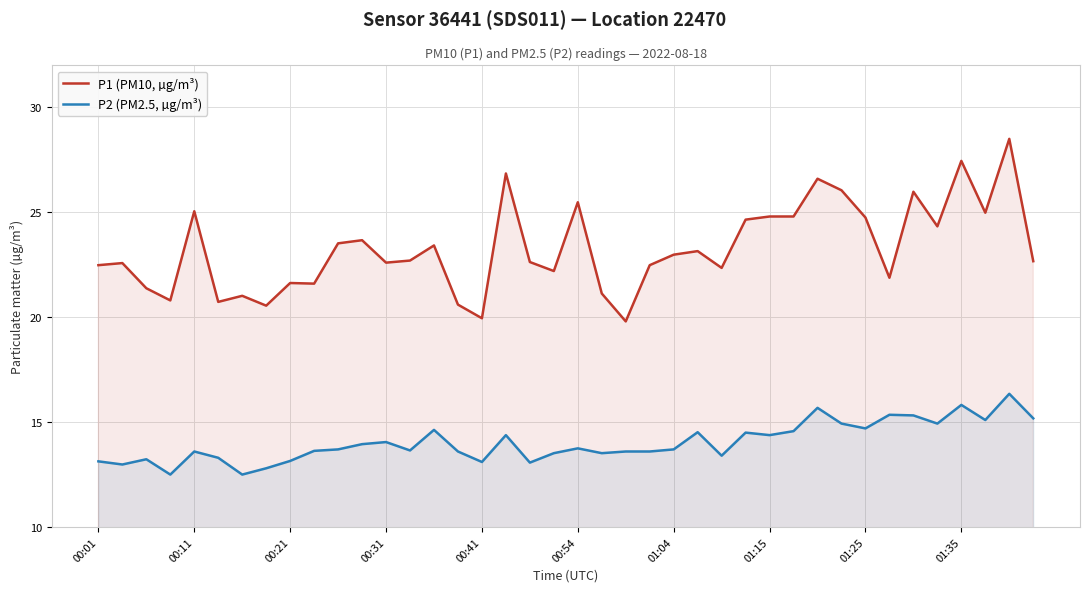

At how many categories does at least one series exceed 18?

40